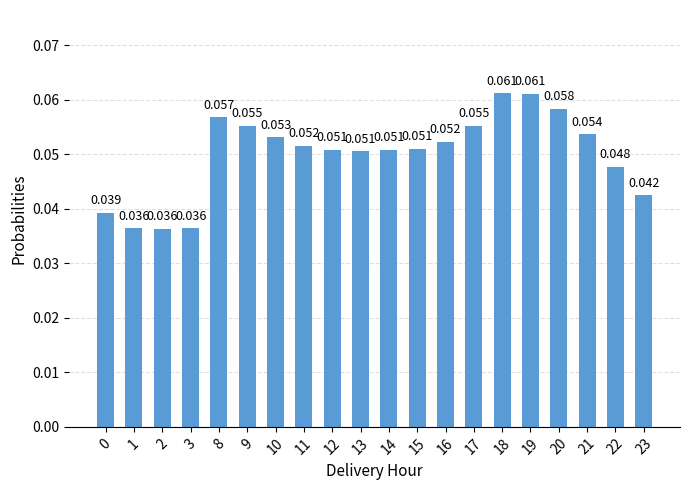

Does the chart contain any negative values?

No